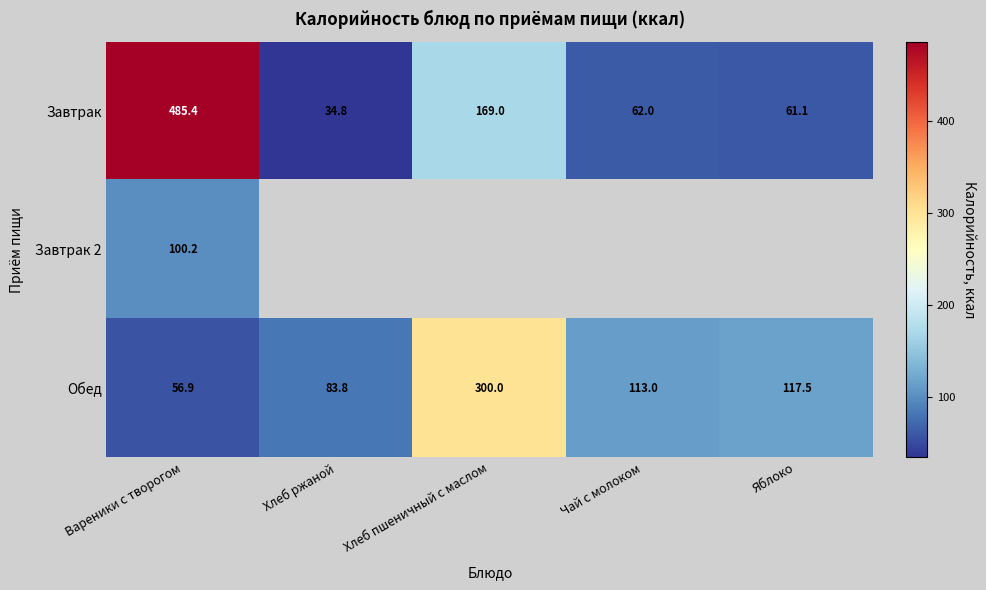

Which has a higher value, Вареники с творогом or Хлеб пшеничный с маслом?

Вареники с творогом